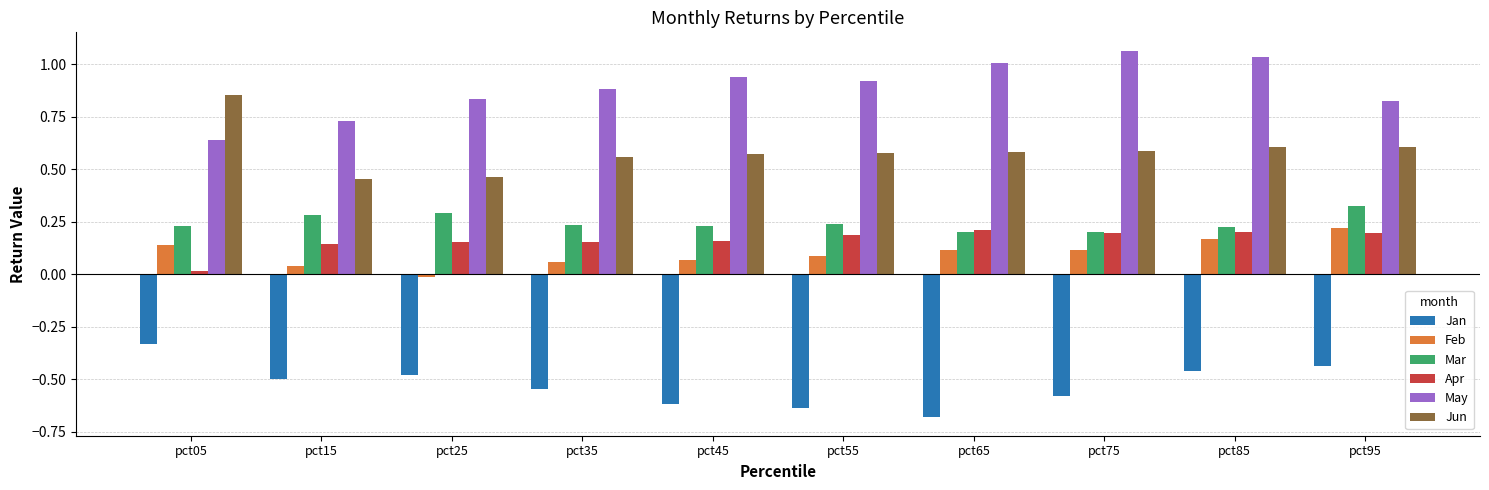

What is the difference between the highest and lowest values at pct75?

1.6